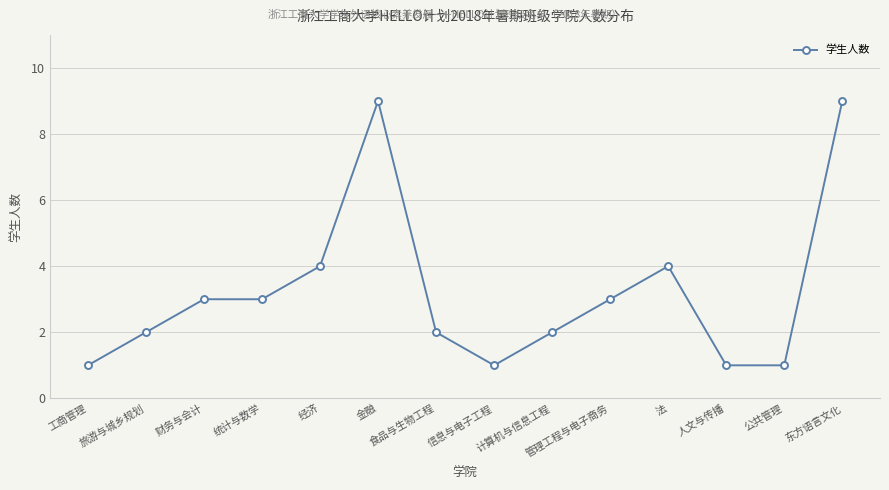

What is the difference between the values at 食品与生物工程 and 东方语言文化?

7